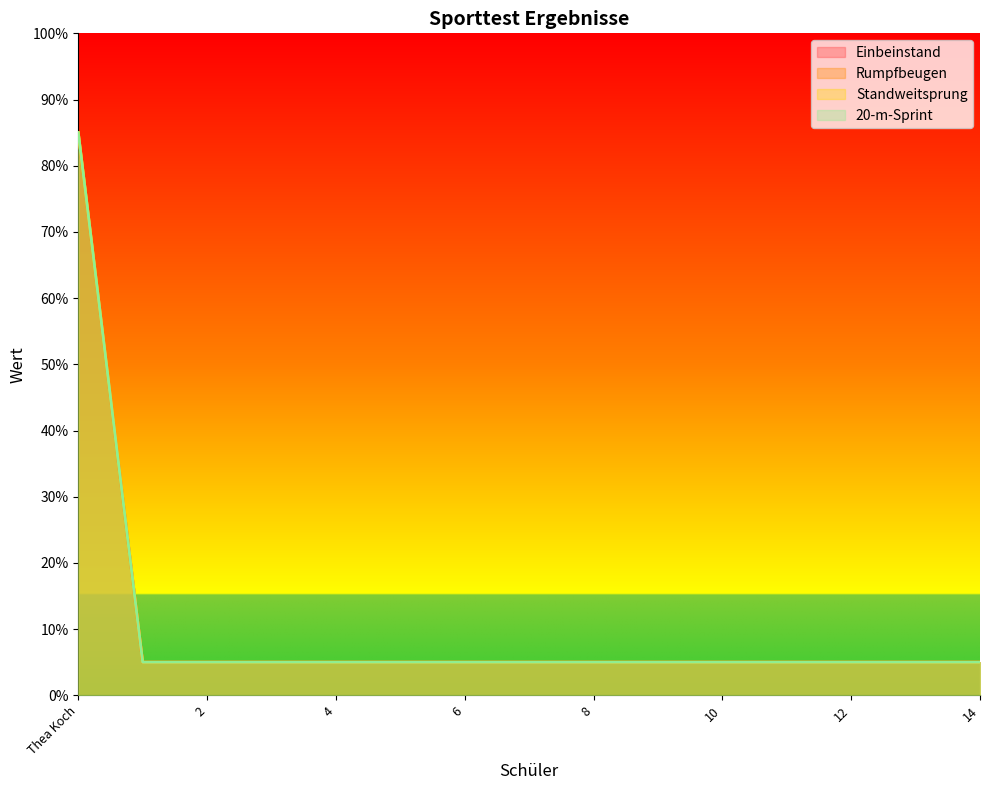

The 20-m-Sprint series shows 9 at 7. True or false?

False